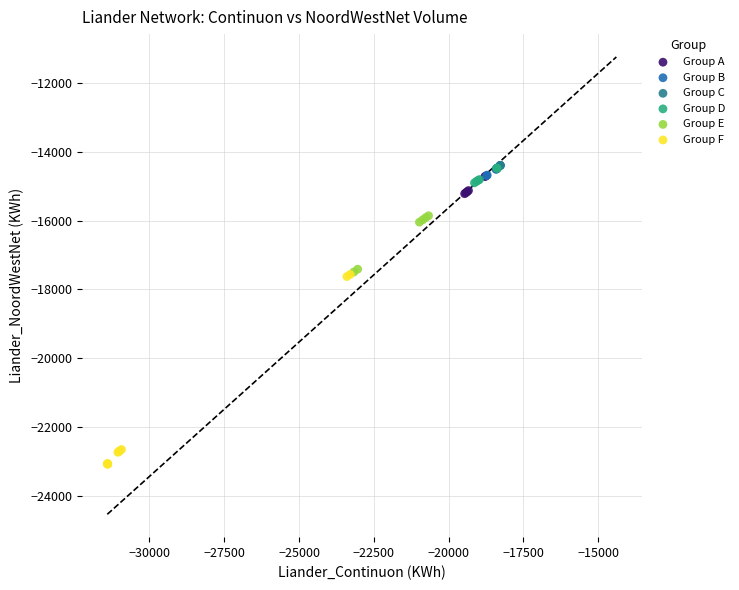

Which series has the largest Y range (max minus min)?

Group F